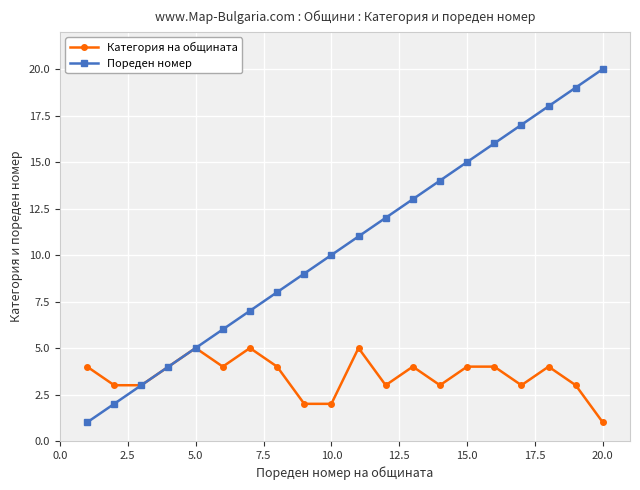

Which series has the widest spread of values?

Пореден номер